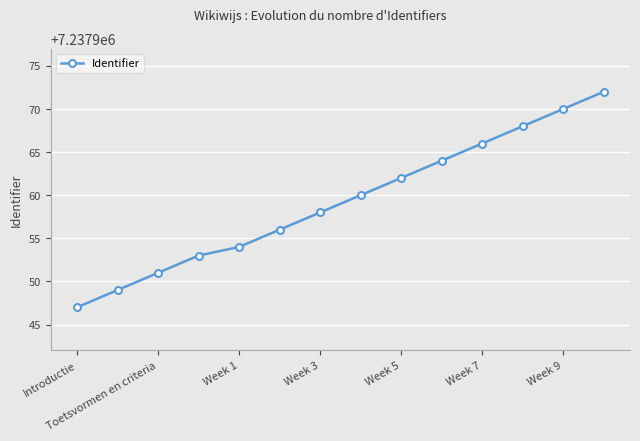

What is the value of the 13th point from the left?

7237970